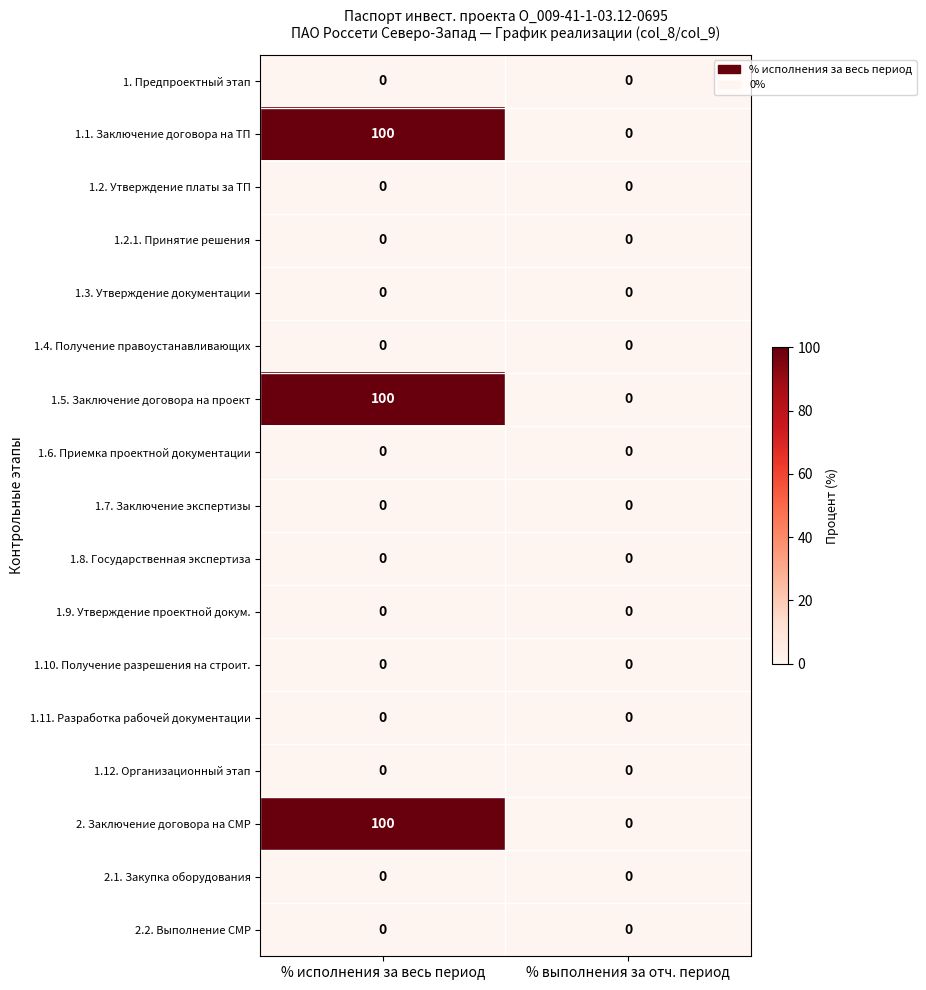

What is the spread (max minus min) of values at % исполнения за весь период?

100